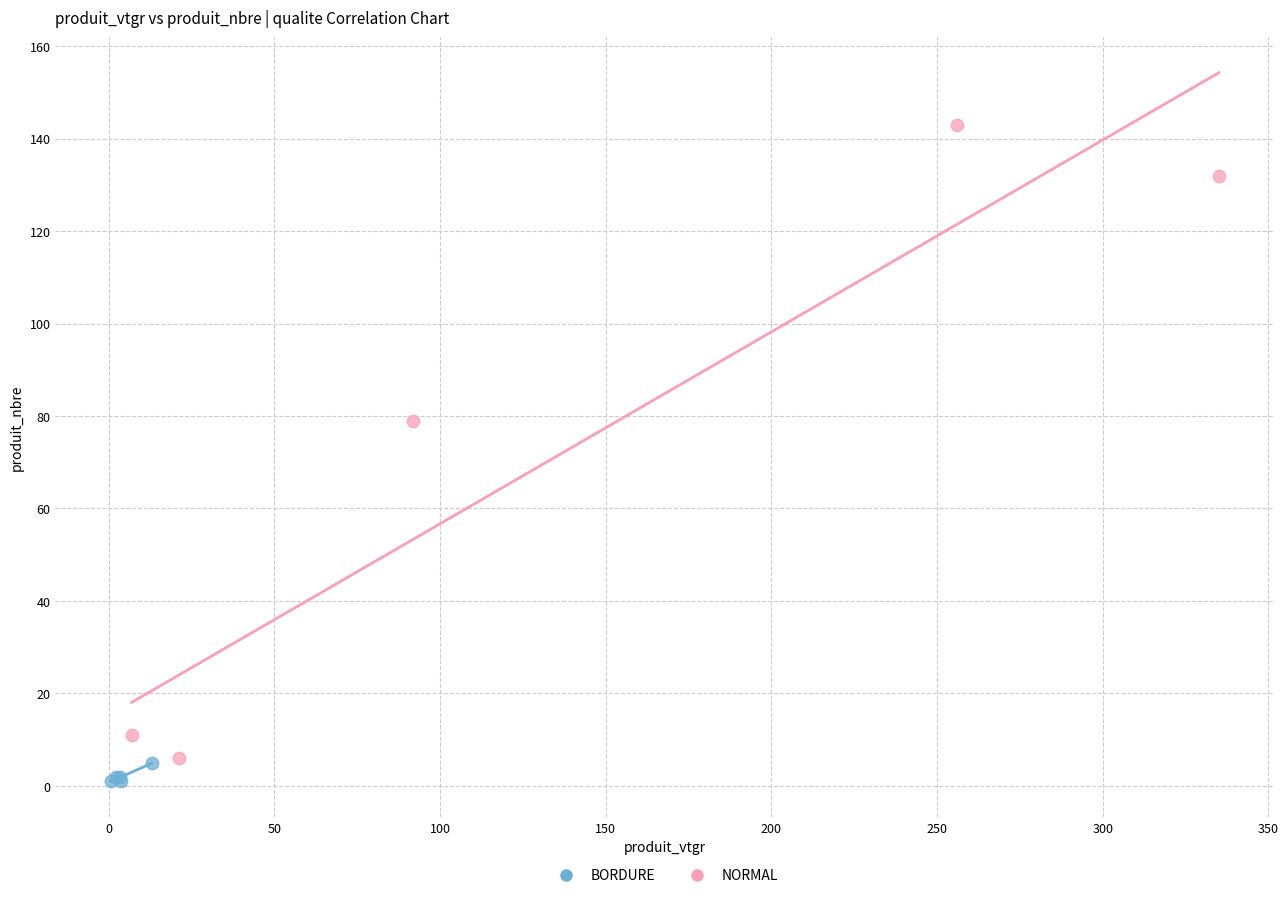

Which series has the widest spread of Y values?

NORMAL